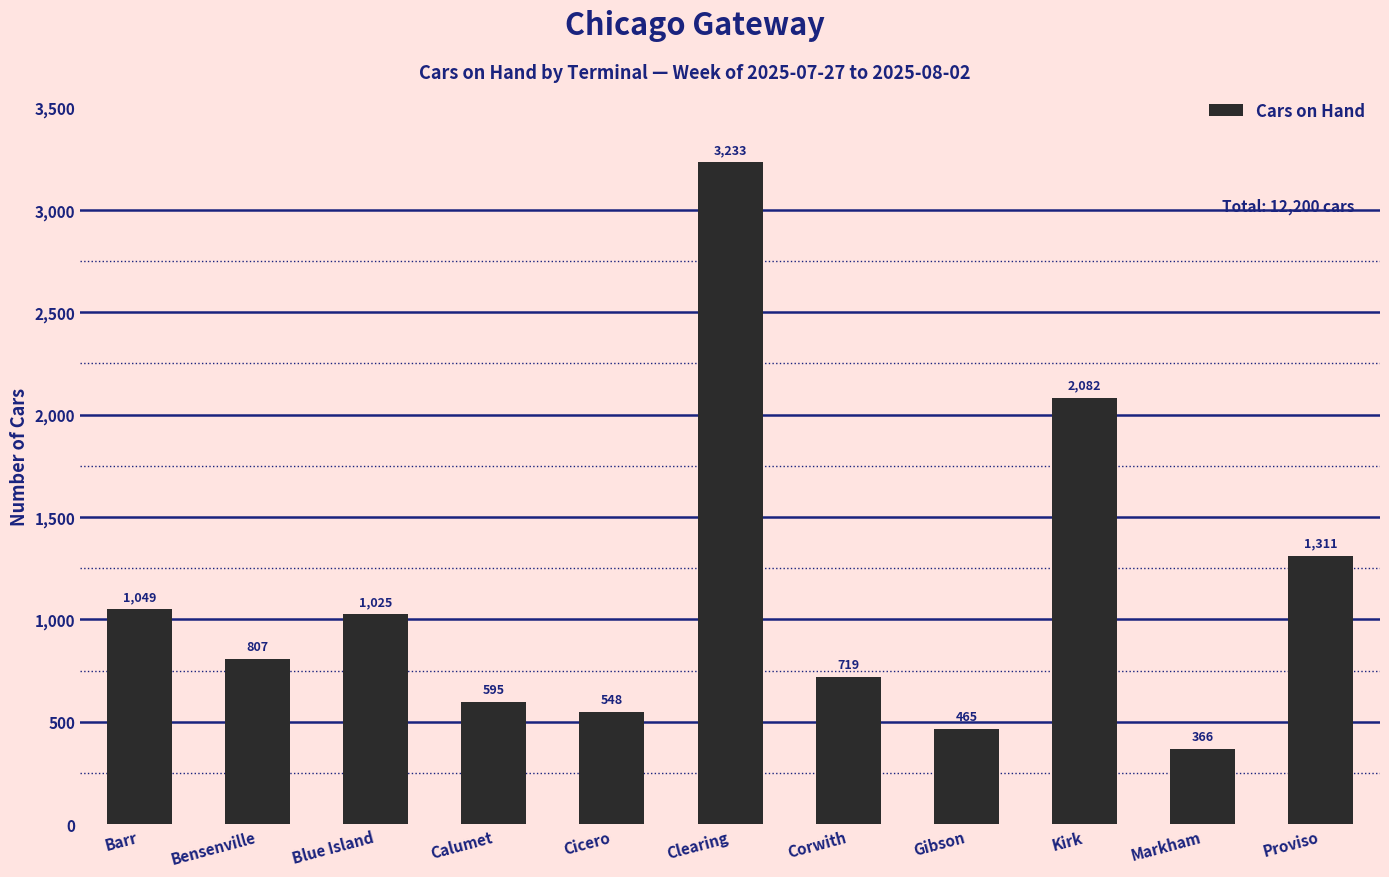

At which label is the value closest to 1799?

Kirk